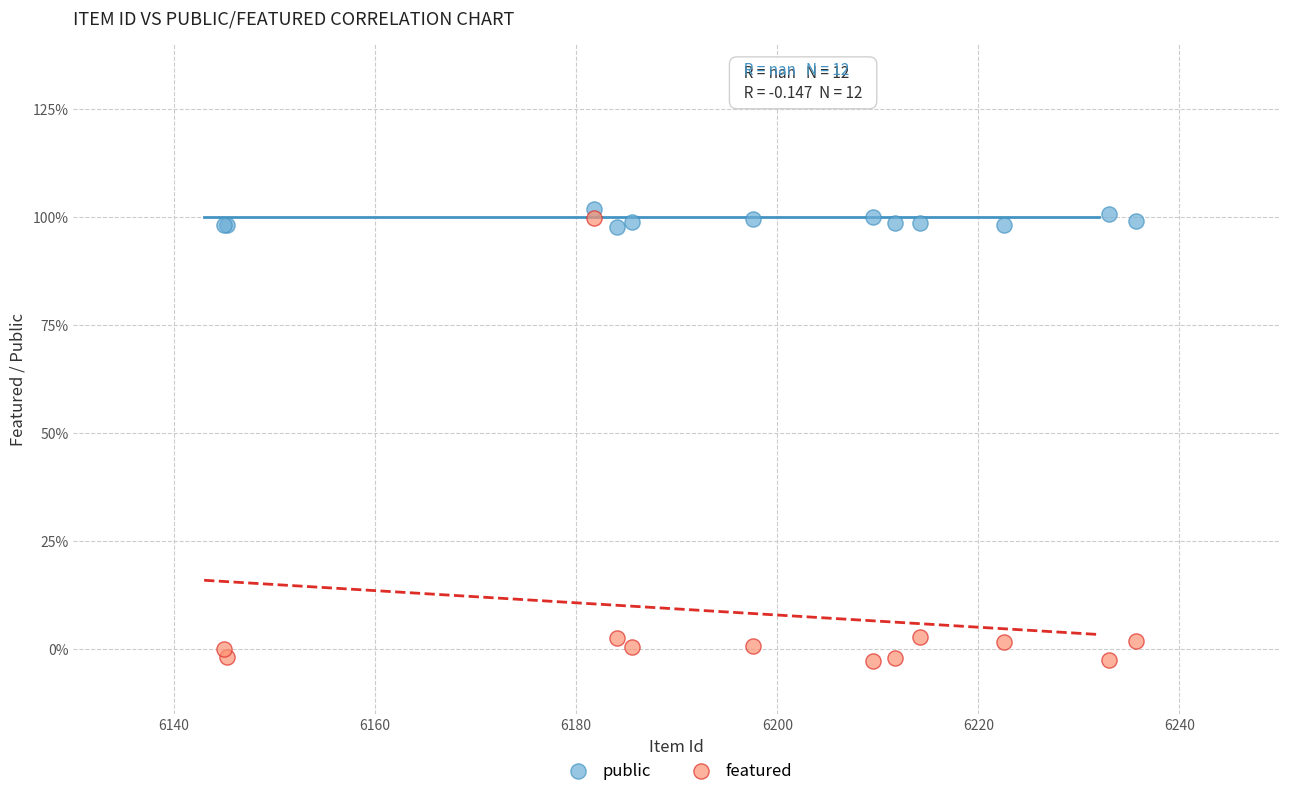

What are all the series names shown in the legend?

public, featured